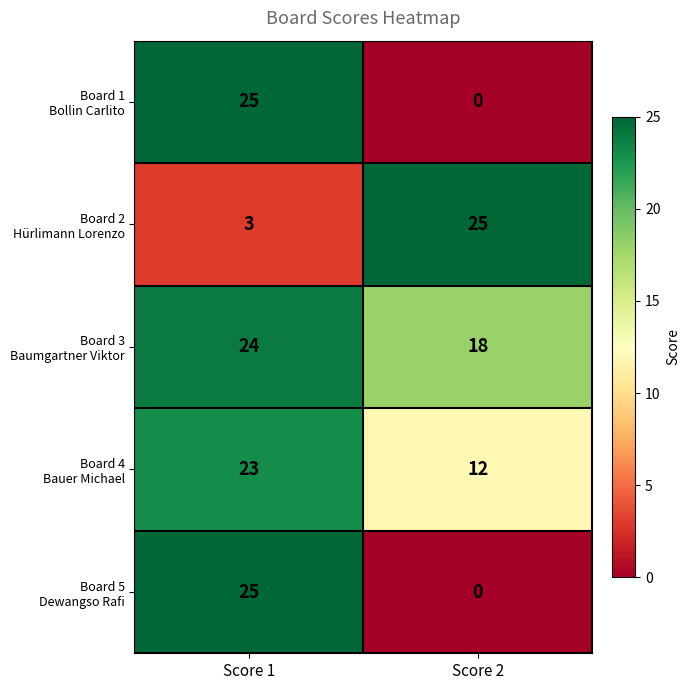

What is the total value across all series at Score 2?

55